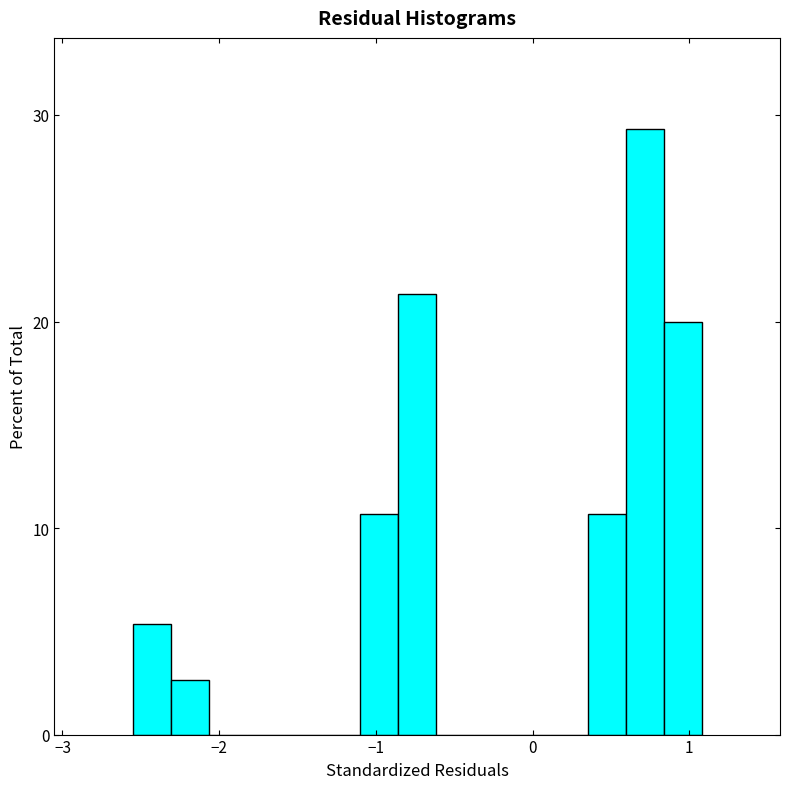

Read against the x-axis, roughly where is the centre of the tallest bar?

0.7